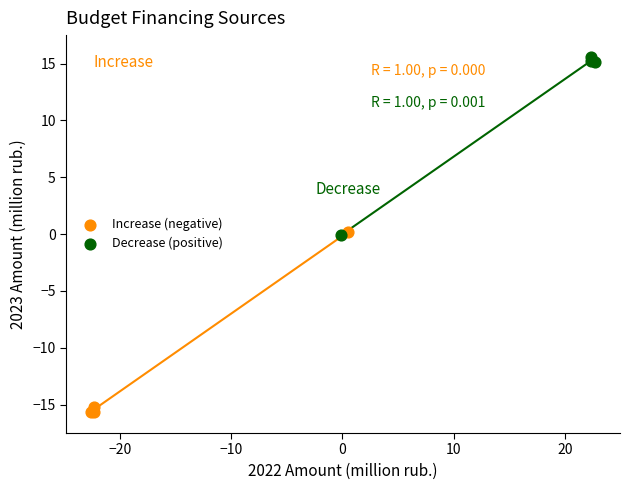

Which series contains the lowest Y value?

Increase (negative)